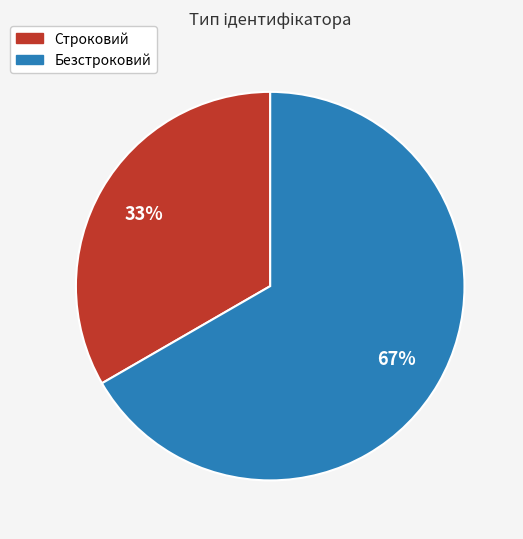

To the nearest percent, what is the average slice percentage?

50%